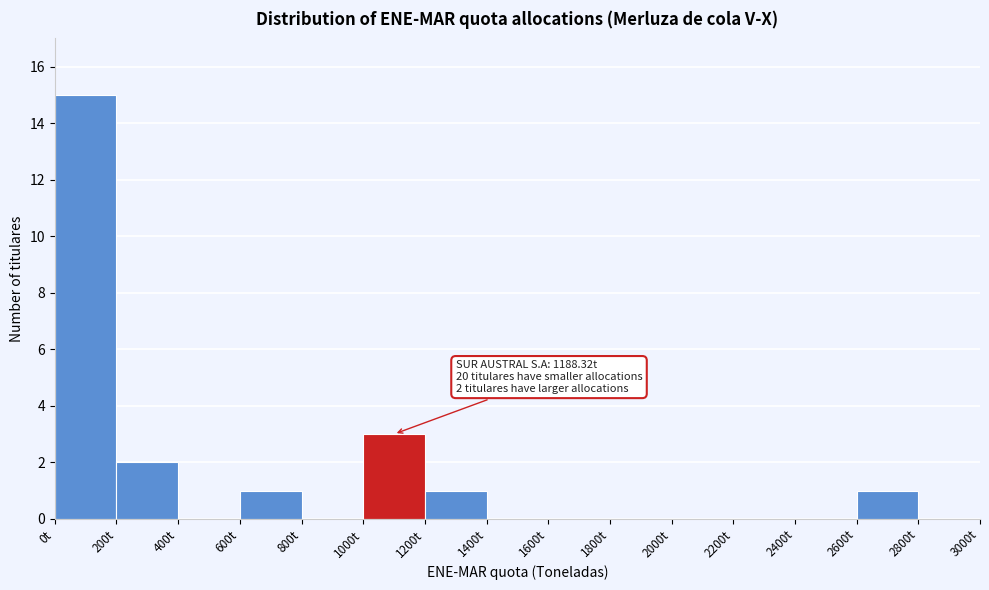

Over which range of the x-axis is the bar tallest?

0 to 200